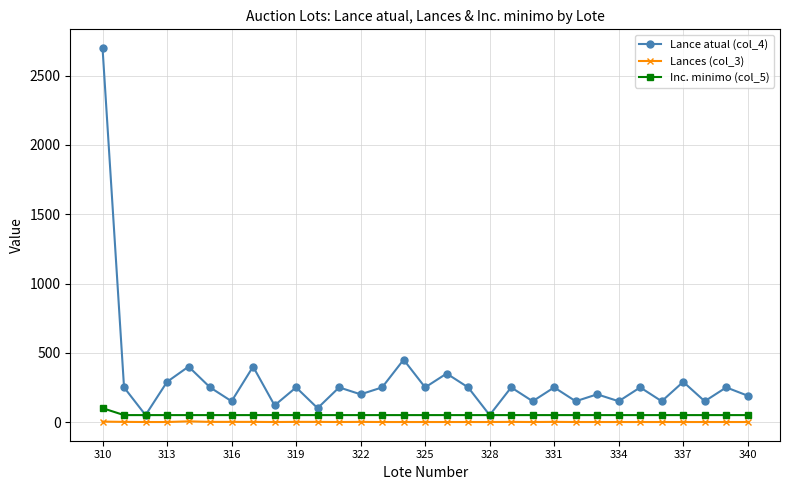

Which series has the largest range (max minus min)?

Lance atual (col_4)